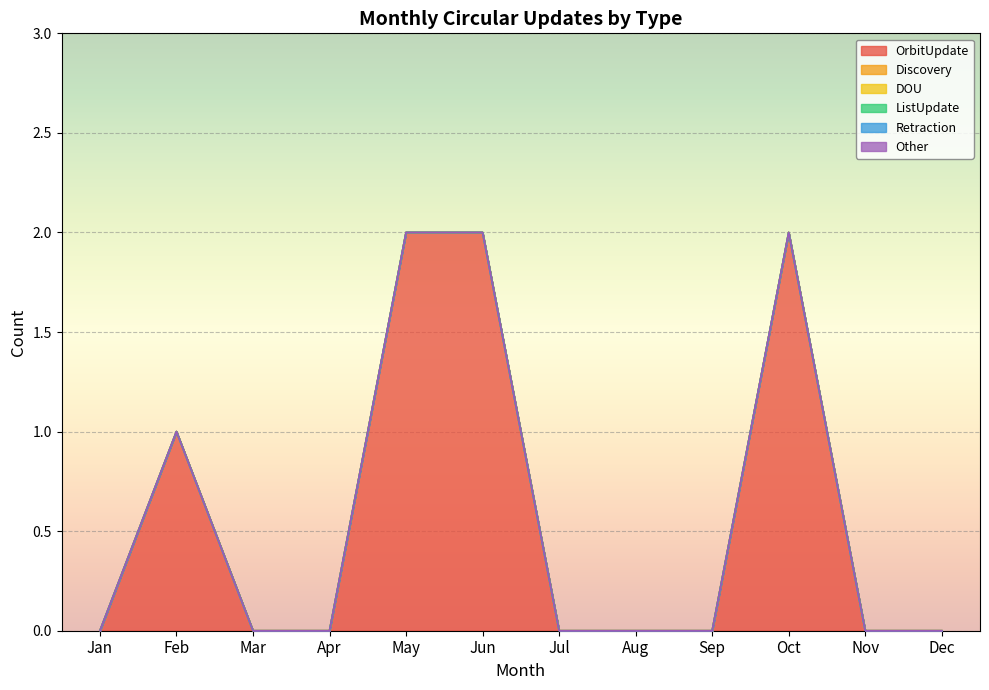

What is the maximum value shown in the chart?

2